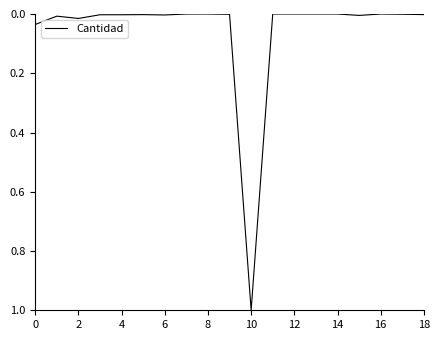

What is the difference between the maximum and minimum values?

1.0